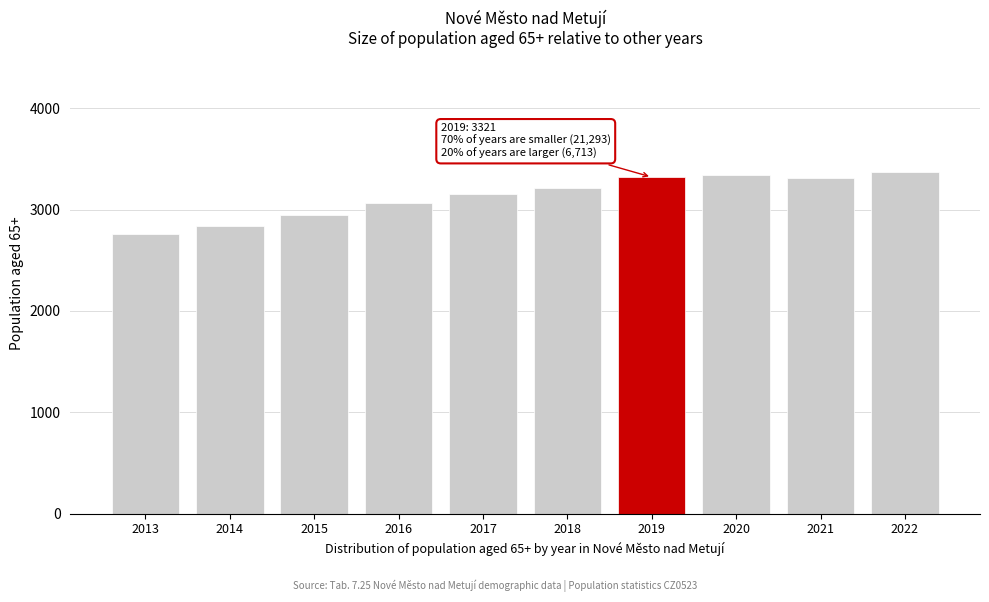

What is the smallest value displayed?

2757